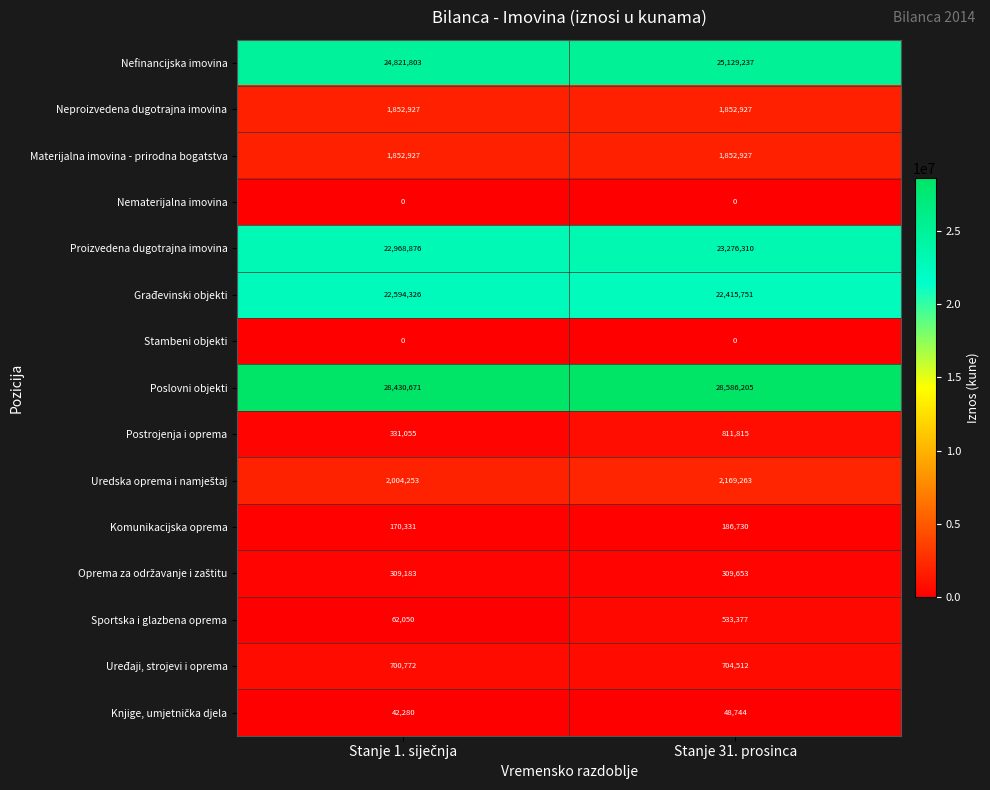

Which series has the widest spread of values?

Postrojenja i oprema